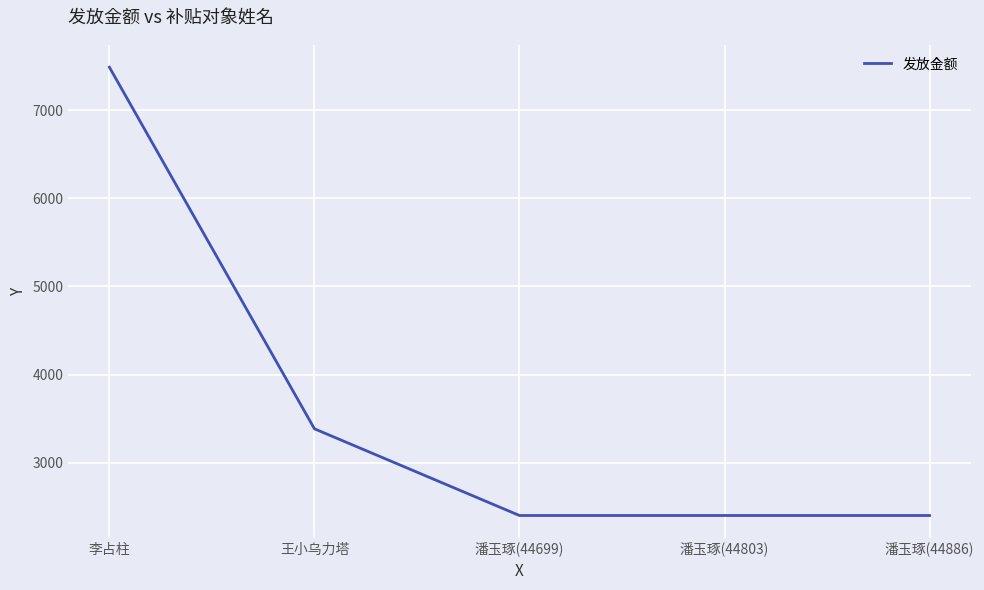

What is the change in value from 王小乌力塔 to 潘玉琢(44886)?

-984